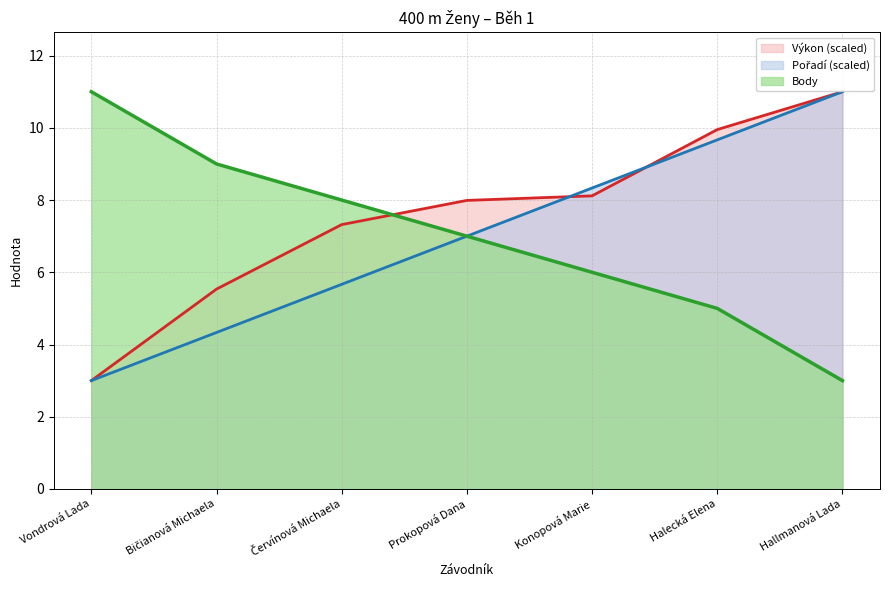

Reading left to right, list all the values displayed in this chart.

Pořadí: Vondrová Lada=3.0	Bičianová Michaela=4.3	Červínová Michaela=5.7	Prokopová Dana=7.0	Konopová Marie=8.3	Halecká Elena=9.7	Hallmanová Lada=11.0
Výkon: Vondrová Lada=3.0	Bičianová Michaela=5.5	Červínová Michaela=7.3	Prokopová Dana=8.0	Konopová Marie=8.1	Halecká Elena=10.0	Hallmanová Lada=11.0
Body: Vondrová Lada=11.0	Bičianová Michaela=9.0	Červínová Michaela=8.0	Prokopová Dana=7.0	Konopová Marie=6.0	Halecká Elena=5.0	Hallmanová Lada=3.0